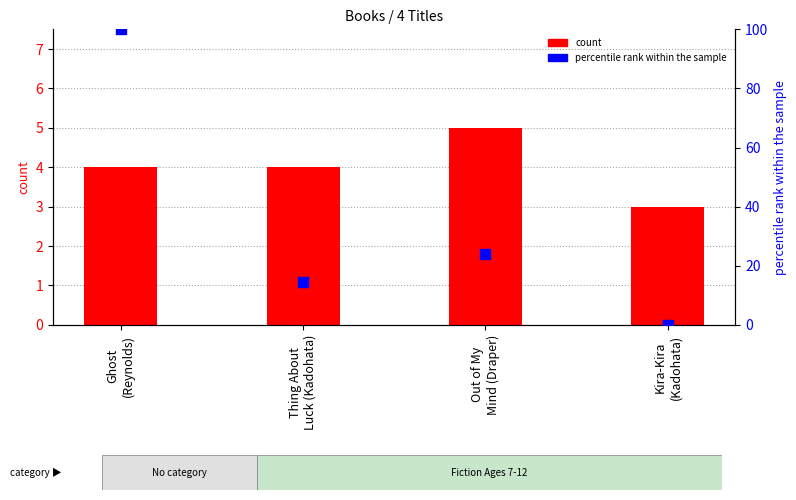

At which category is the sum across all series the highest?

Ghost
(Reynolds)